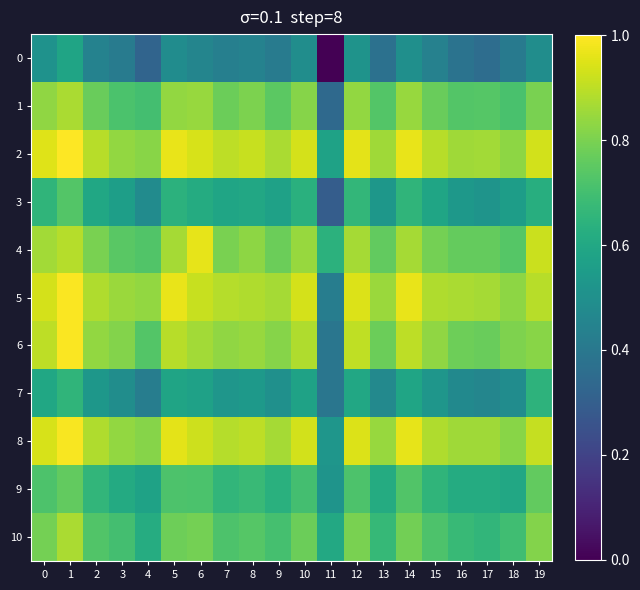

Reading left to right, extract all data points from this chart.

0: 0=0.5	1=0.6	2=0.4	3=0.4	4=0.3	5=0.5	6=0.5	7=0.4	8=0.4	9=0.4	10=0.5	11=0.0	12=0.5	13=0.4	14=0.5	15=0.4	16=0.4	17=0.4	18=0.4	19=0.5
1: 0=0.8	1=0.9	2=0.8	3=0.7	4=0.7	5=0.8	6=0.8	7=0.8	8=0.8	9=0.7	10=0.8	11=0.3	12=0.8	13=0.7	14=0.8	15=0.8	16=0.7	17=0.7	18=0.7	19=0.8
2: 0=1.0	1=1.0	2=0.9	3=0.8	4=0.8	5=1.0	6=0.9	7=0.9	8=0.9	9=0.9	10=0.9	11=0.6	12=1.0	13=0.9	14=1.0	15=0.9	16=0.9	17=0.9	18=0.8	19=0.9
3: 0=0.7	1=0.7	2=0.6	3=0.6	4=0.5	5=0.6	6=0.6	7=0.6	8=0.6	9=0.6	10=0.6	11=0.3	12=0.7	13=0.5	14=0.7	15=0.6	16=0.5	17=0.5	18=0.6	19=0.6
4: 0=0.9	1=0.9	2=0.8	3=0.7	4=0.7	5=0.9	6=1.0	7=0.8	8=0.8	9=0.8	10=0.8	11=0.6	12=0.9	13=0.8	14=0.9	15=0.8	16=0.8	17=0.8	18=0.7	19=0.9
5: 0=0.9	1=1.0	2=0.9	3=0.9	4=0.8	5=1.0	6=0.9	7=0.9	8=0.9	9=0.9	10=0.9	11=0.4	12=0.9	13=0.9	14=1.0	15=0.9	16=0.9	17=0.9	18=0.8	19=0.9
6: 0=0.9	1=1.0	2=0.8	3=0.8	4=0.7	5=0.9	6=0.9	7=0.8	8=0.8	9=0.8	10=0.9	11=0.4	12=0.9	13=0.8	14=0.9	15=0.8	16=0.8	17=0.8	18=0.8	19=0.8
7: 0=0.6	1=0.7	2=0.5	3=0.5	4=0.4	5=0.6	6=0.6	7=0.5	8=0.5	9=0.5	10=0.6	11=0.4	12=0.6	13=0.5	14=0.6	15=0.5	16=0.5	17=0.5	18=0.5	19=0.6
8: 0=0.9	1=1.0	2=0.9	3=0.8	4=0.8	5=1.0	6=0.9	7=0.9	8=0.9	9=0.9	10=0.9	11=0.5	12=0.9	13=0.8	14=1.0	15=0.9	16=0.9	17=0.9	18=0.8	19=0.9
9: 0=0.7	1=0.8	2=0.7	3=0.6	4=0.6	5=0.7	6=0.7	7=0.7	8=0.7	9=0.6	10=0.7	11=0.5	12=0.7	13=0.6	14=0.7	15=0.7	16=0.6	17=0.6	18=0.6	19=0.8
10: 0=0.8	1=0.9	2=0.7	3=0.7	4=0.6	5=0.8	6=0.8	7=0.7	8=0.7	9=0.7	10=0.8	11=0.6	12=0.8	13=0.7	14=0.8	15=0.7	16=0.7	17=0.7	18=0.7	19=0.8